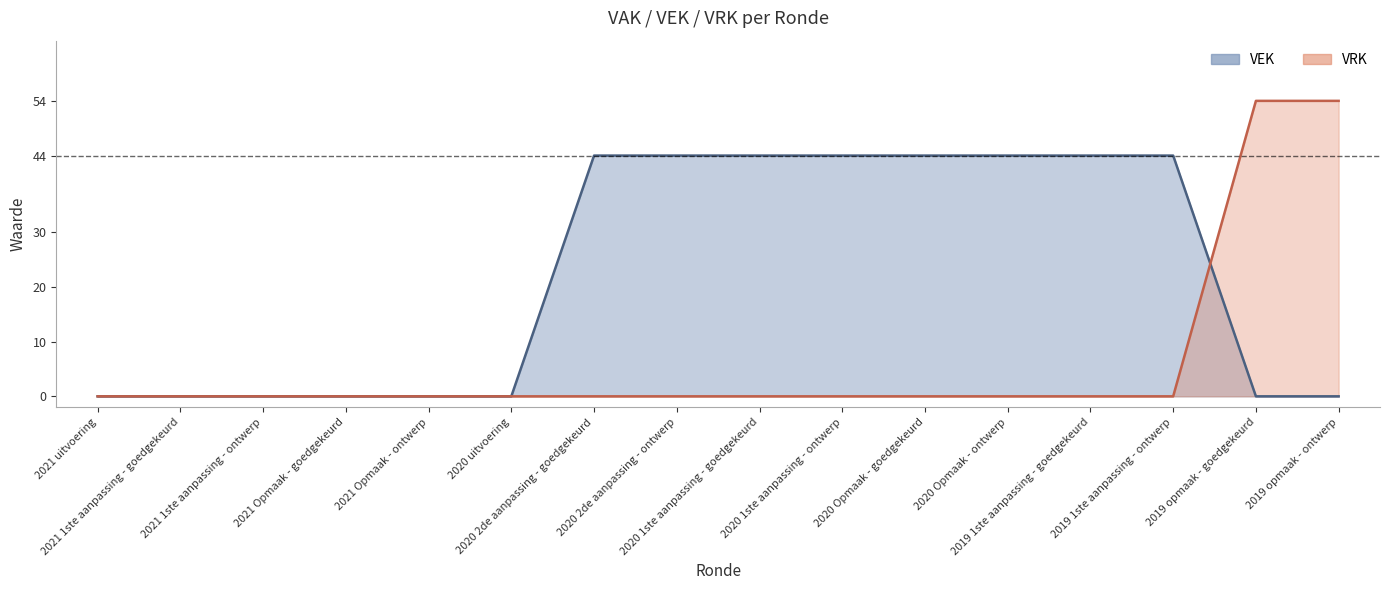

At how many categories does at least one series exceed 34?

10